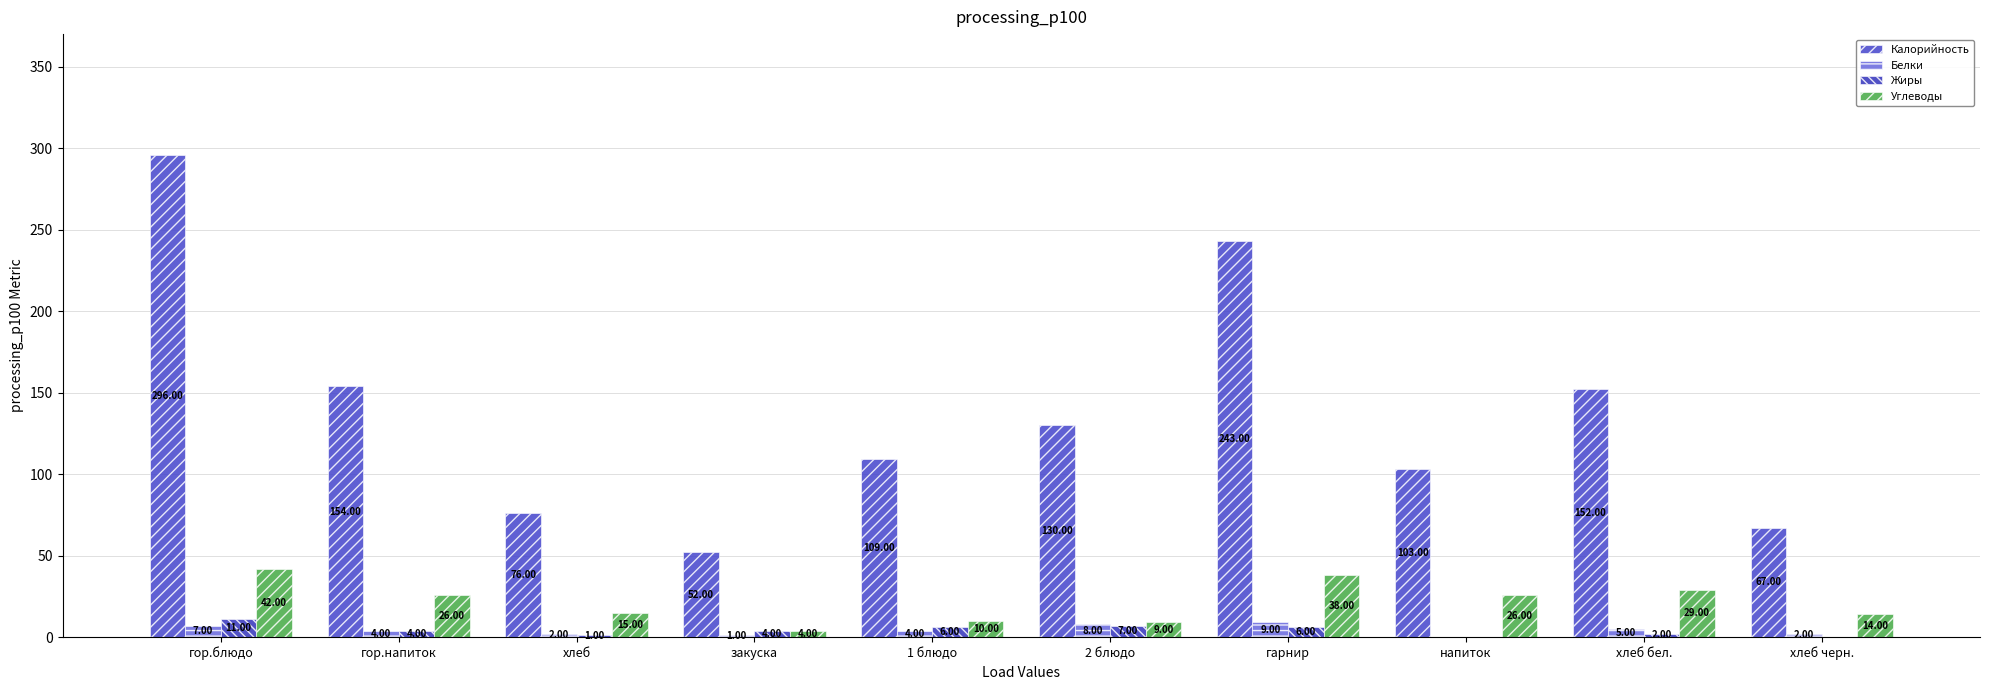

What is the average value of the Углеводы series?

21